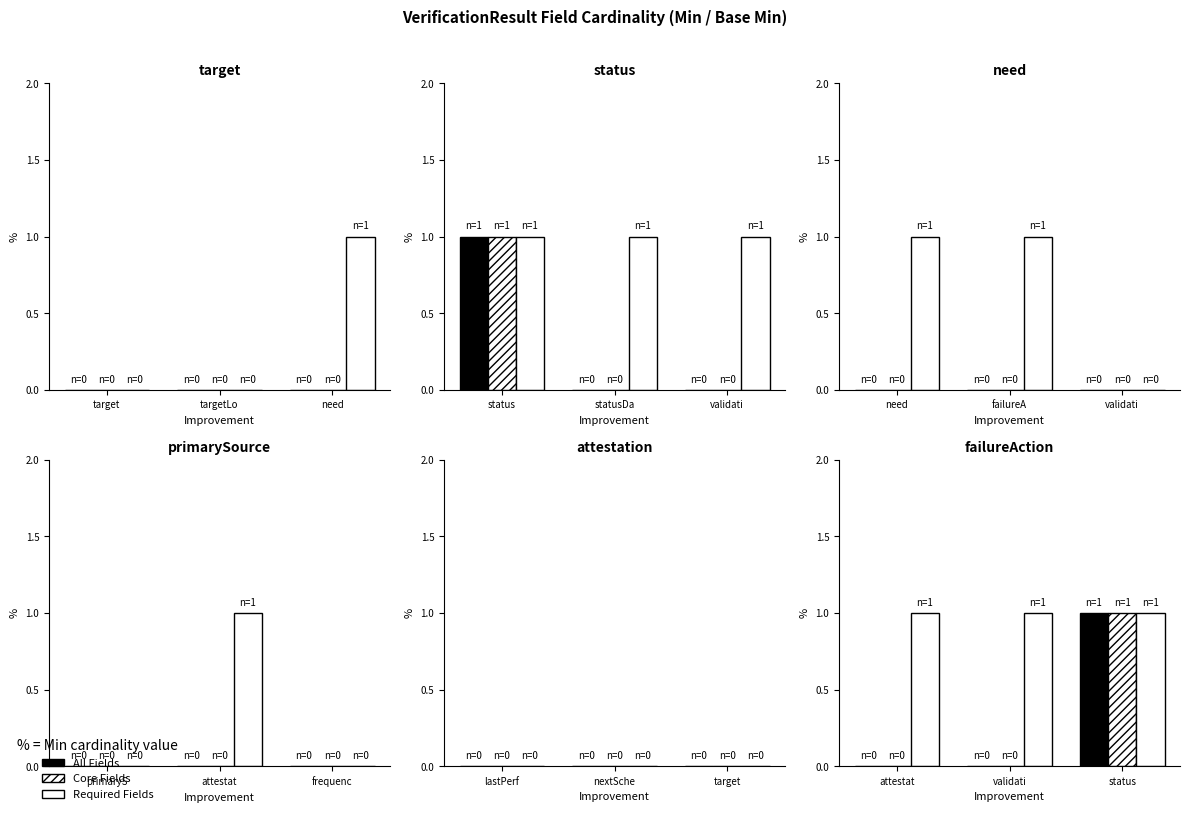

The Core Fields series shows 0 at attestat. True or false?

True